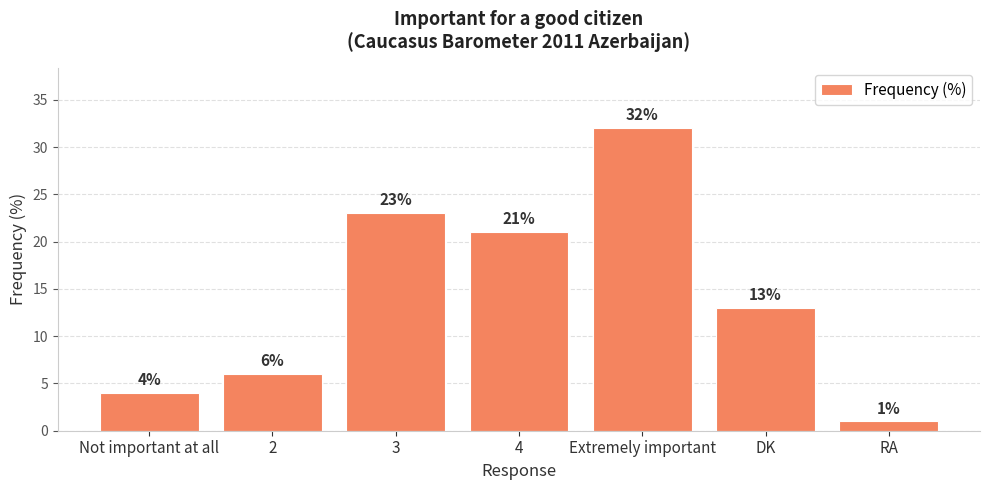

How many values are below 13?

3